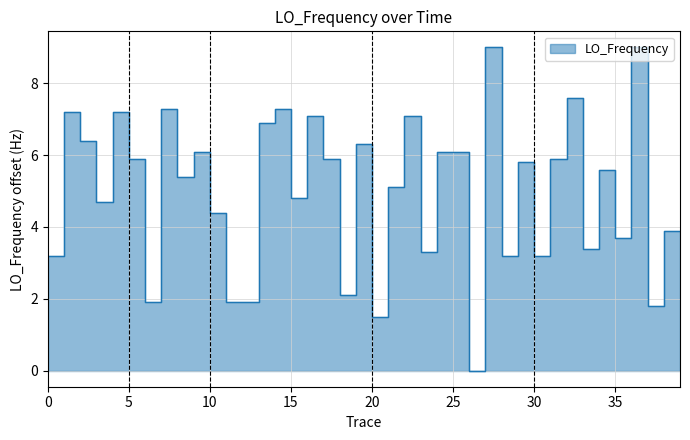

The chart shows a value of 8.9 at 34. True or false?

False